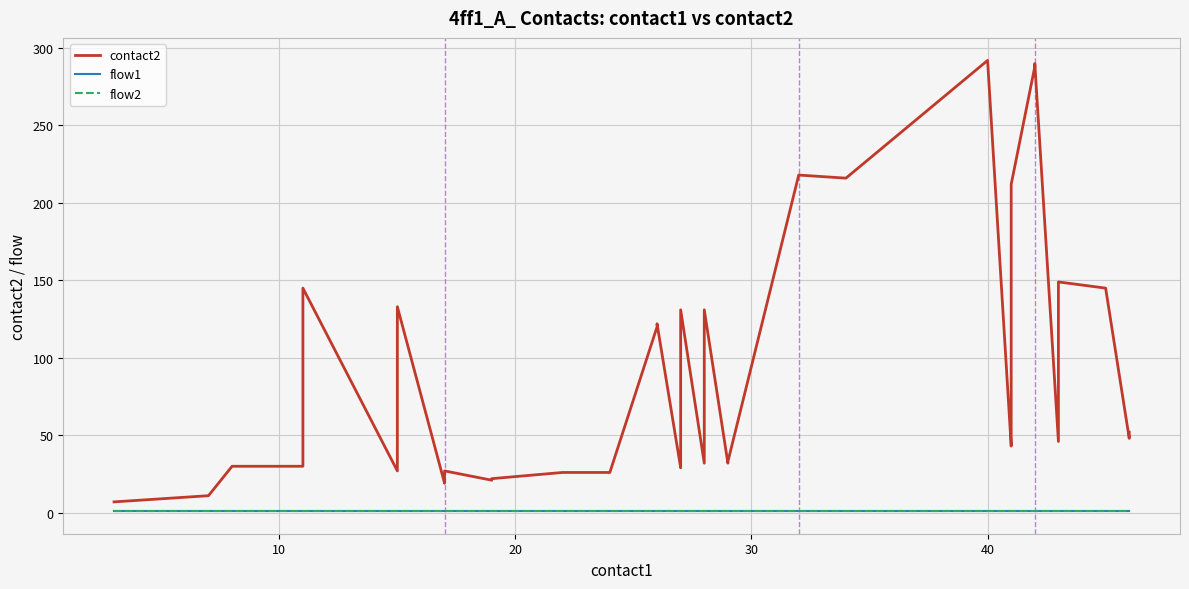

What is the sum of all contact2 values?

3589